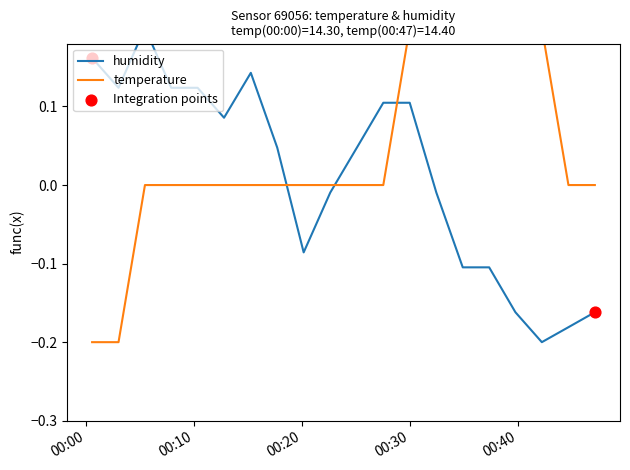

At how many categories does at least one series exceed 0?

16